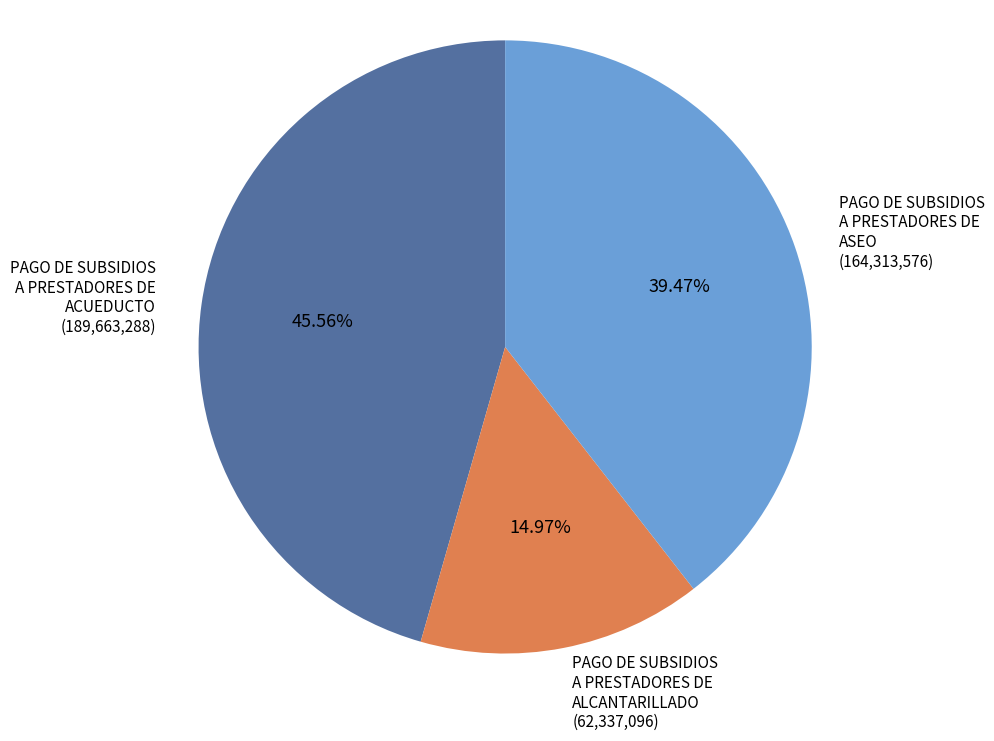

The PAGO DE SUBSIDIOS A PRESTADORES DE ALCANTARILLADO slice represents 15% of the pie. True or false?

True